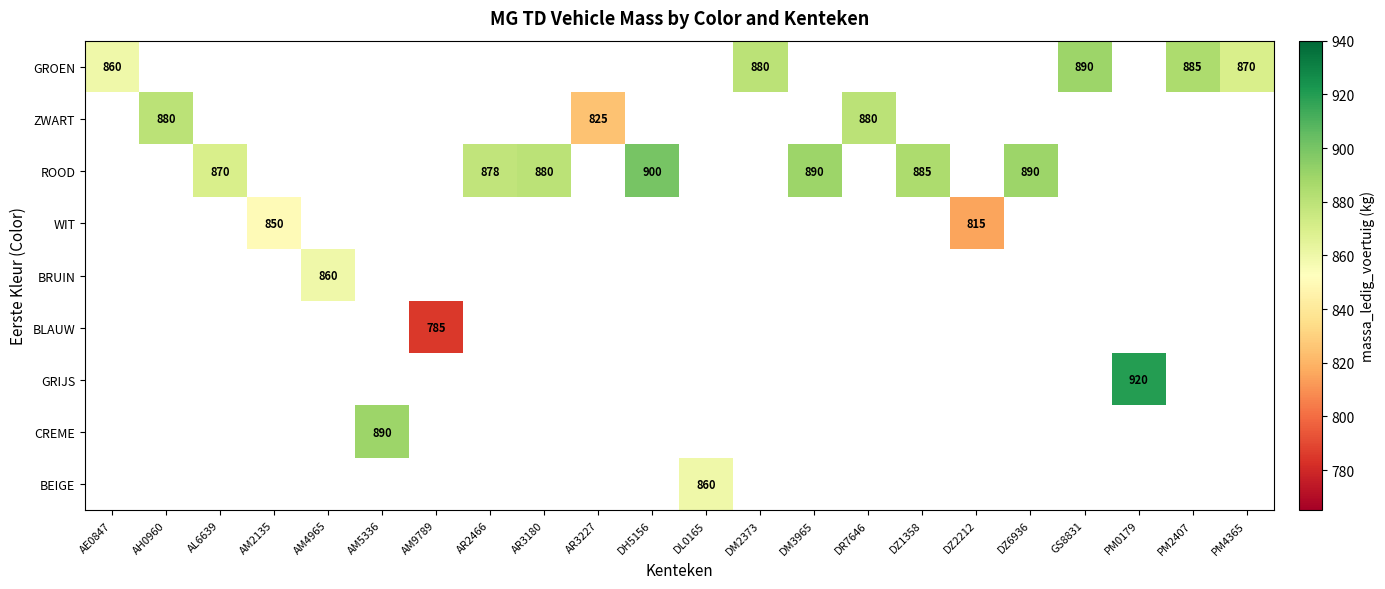

What is the difference between the ROOD values at AL6639 and DZ6936?

20.0